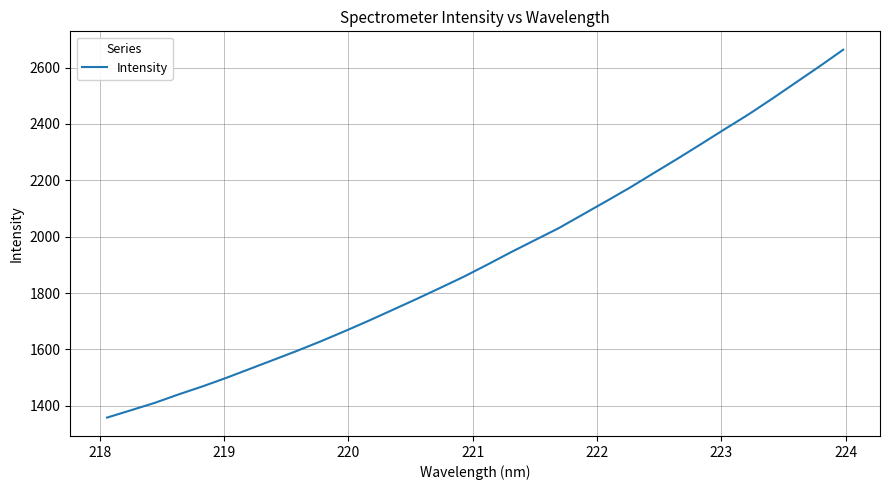

What is the minimum value shown in the chart?

1358.2